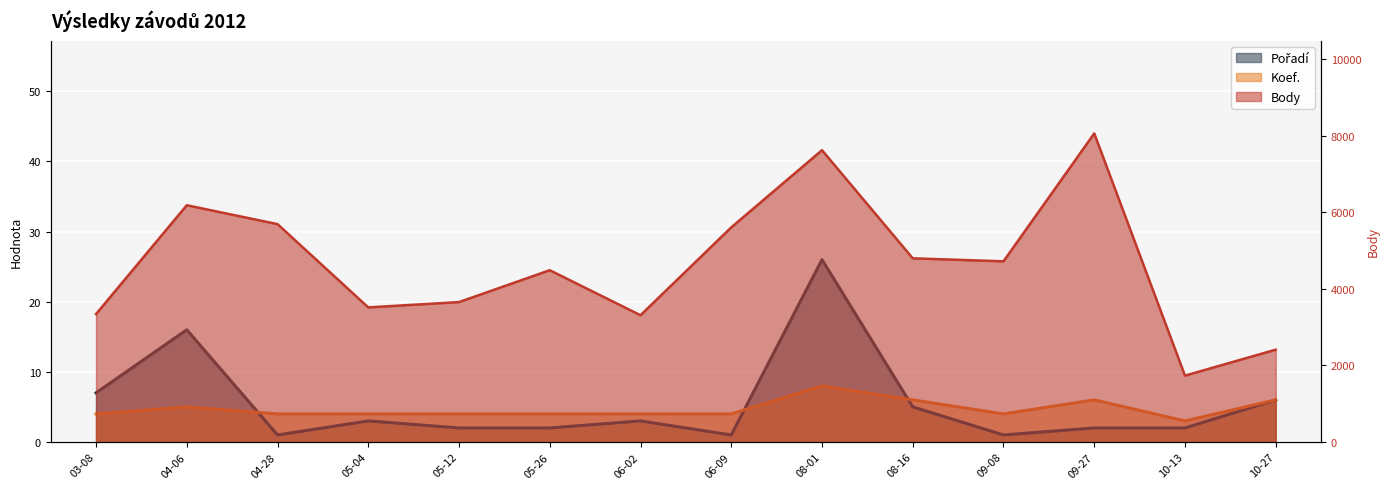

Is the value of Pořadí at 04-06 greater than the value of Body at 10-13?

No